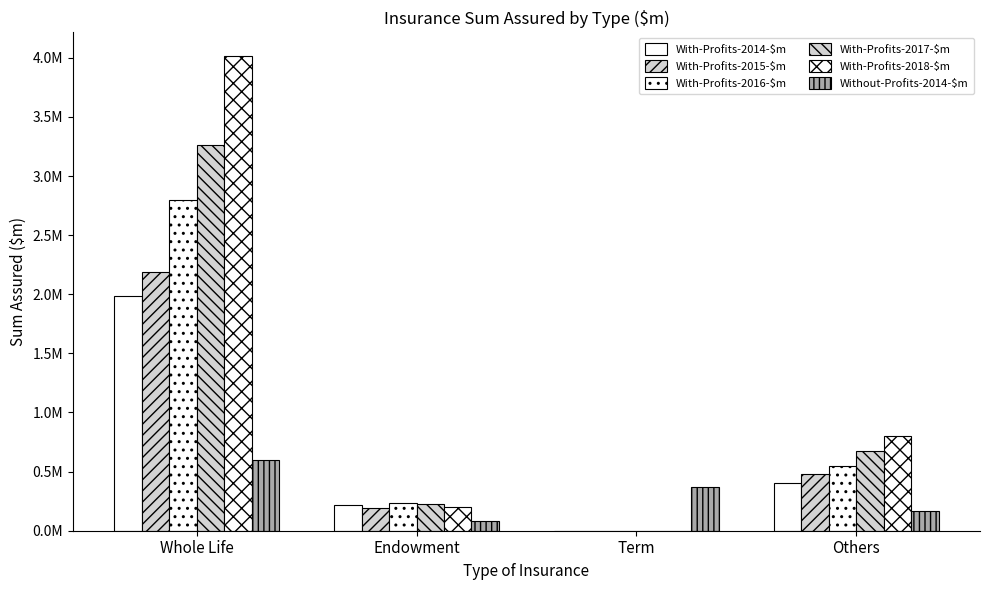

Reading left to right, list all the values displayed in this chart.

With-Profits-2014-$m: Whole Life=1984353.6	Endowment=214714.2	Term=56.0	Others=400937.8
With-Profits-2015-$m: Whole Life=2185538.2	Endowment=196065.8	Term=44.0	Others=479968.9
With-Profits-2016-$m: Whole Life=2795877.6	Endowment=233479.8	Term=35.8	Others=548987.7
With-Profits-2017-$m: Whole Life=3264616.2	Endowment=224513.2	Term=34.5	Others=672167.7
With-Profits-2018-$m: Whole Life=4014810.7	Endowment=201844.5	Term=32.2	Others=805130.7
Without-Profits-2014-$m: Whole Life=596137.8	Endowment=85299.2	Term=371276.8	Others=165522.5